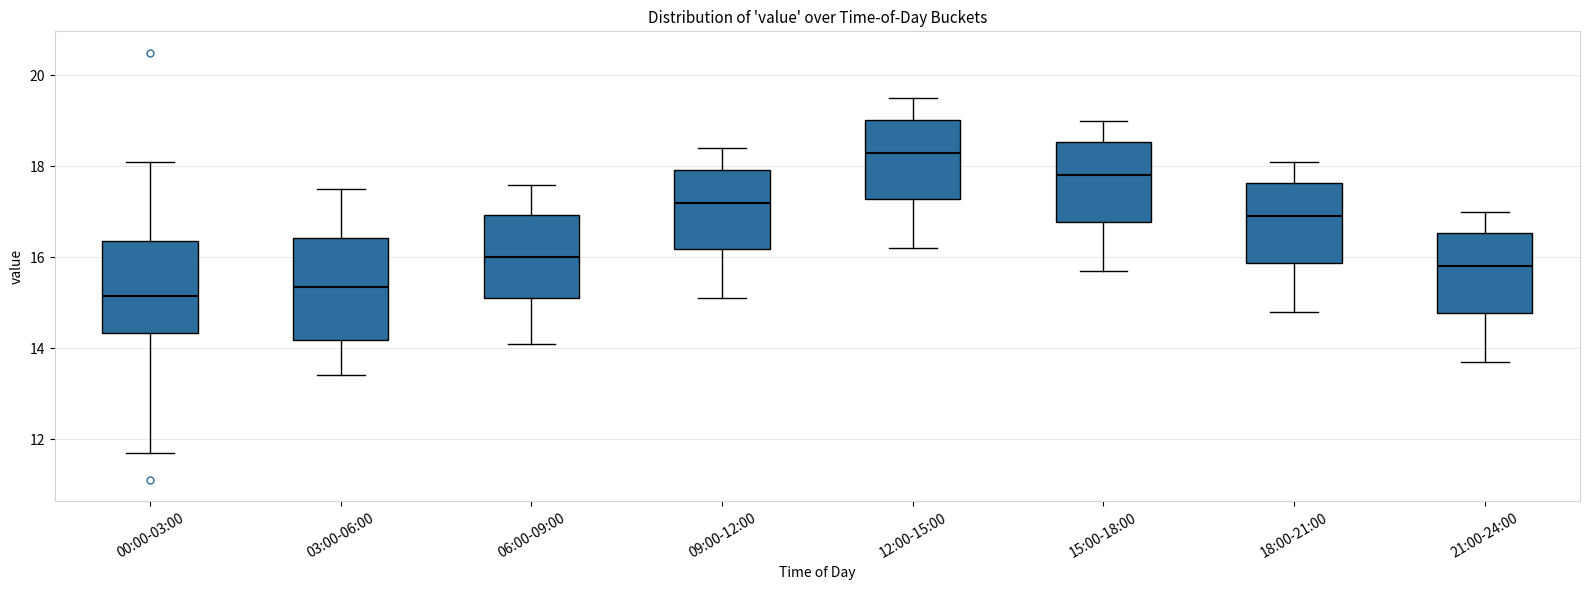

Where does the median line of the box for 03:00-06:00 sit on the y-axis? The values are not printed on the chart, so give them approximately, as read against the axis.

15.4